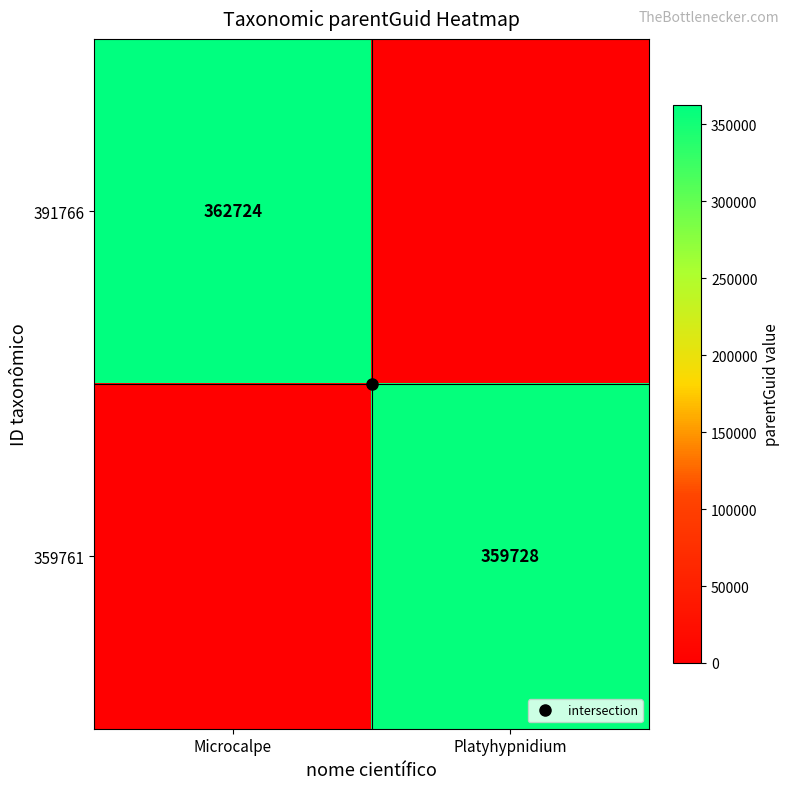

Which series has the largest range (max minus min)?

391766